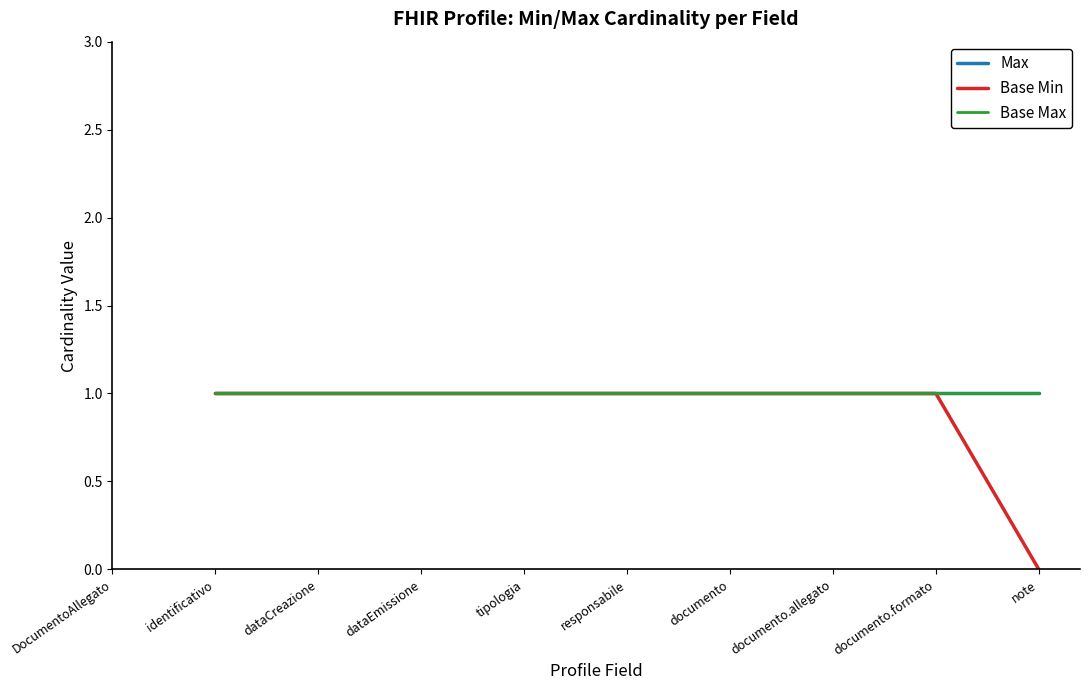

Is it true that Base Max equals 1.5 at identificativo?

False